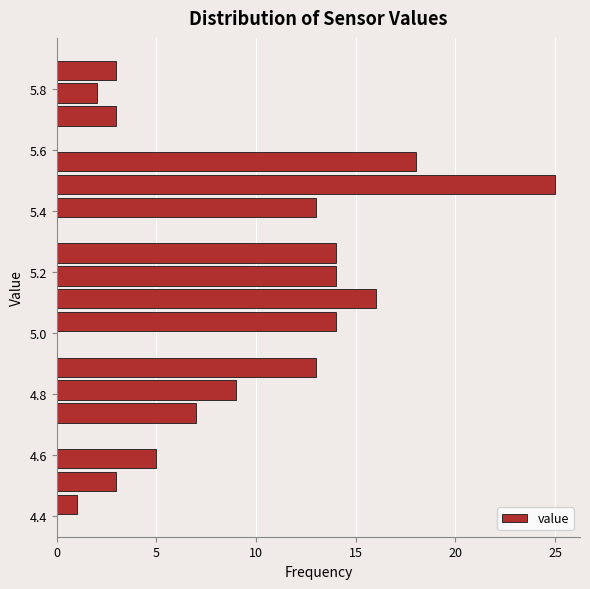

Read against the y-axis, roughly where is the centre of the longest bar?

5.48